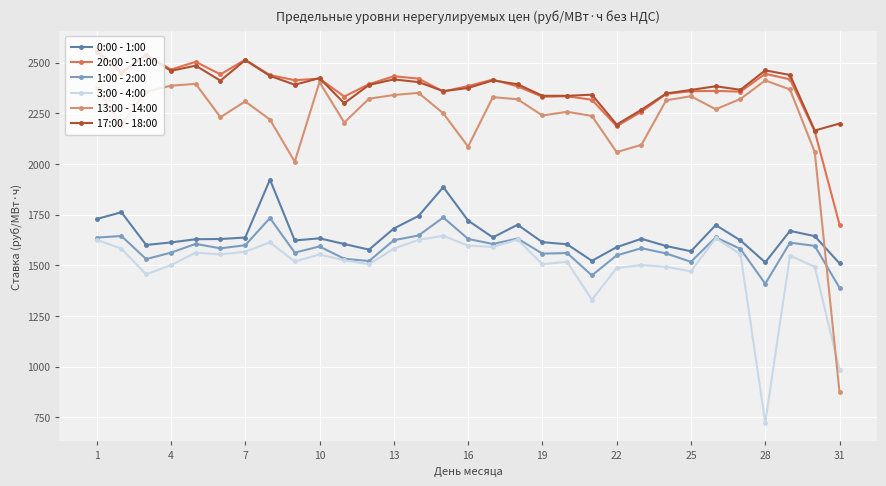

True or false: 17:00 - 18:00 and 3:00 - 4:00 cross at least once.

False